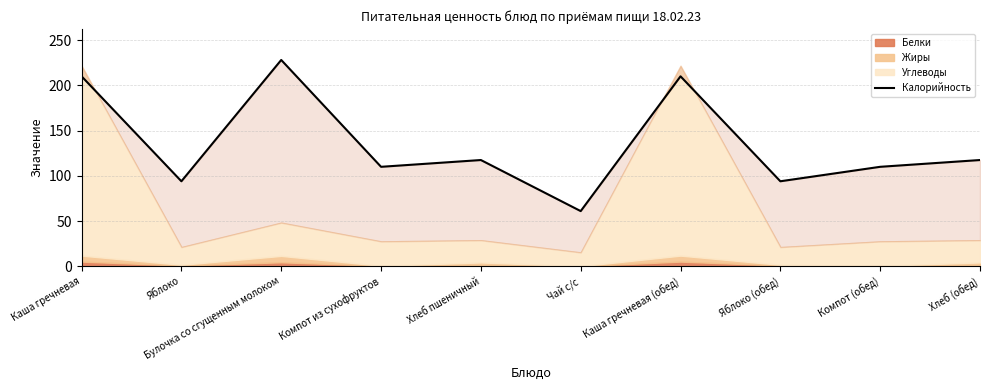

At which label does the data first exceed 117?

Каша гречневая